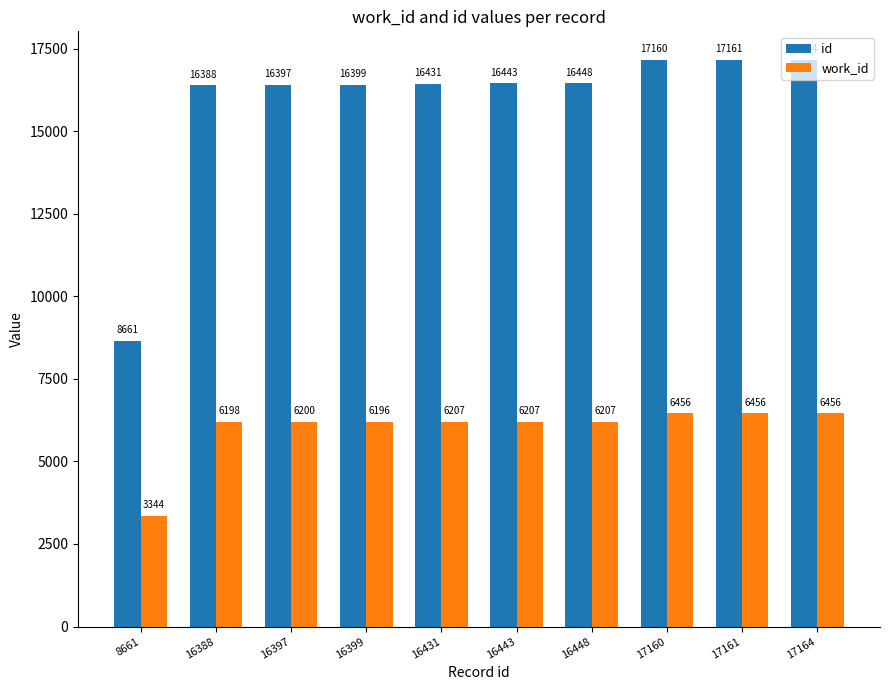

Read the id value at 16397, to the nearest 100.

16400